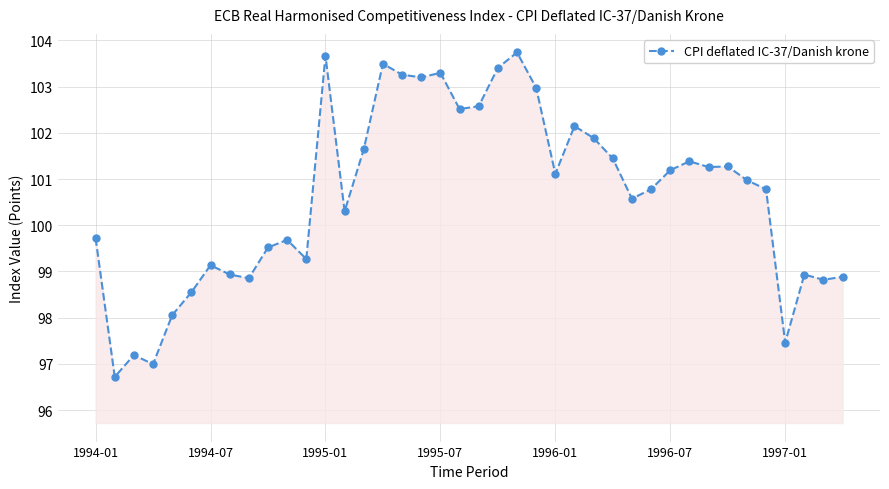

True or false: the data has more than 1 interior local peaks.

True